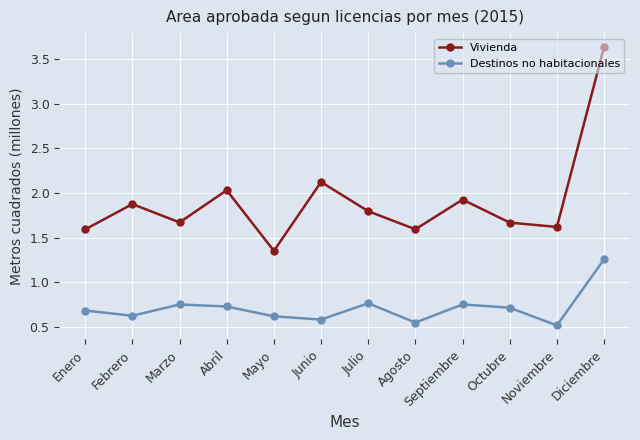

Is it true that Destinos no habitacionales equals 0.5 at Noviembre?

True